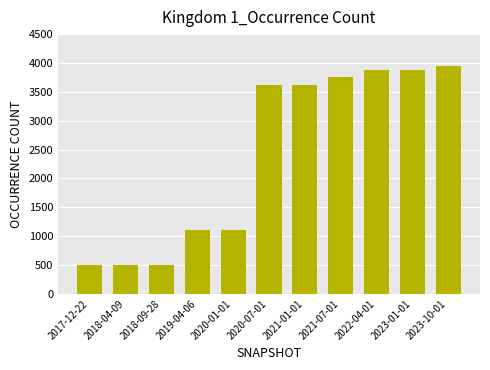

Between 2021-07-01 and 2022-04-01, which is larger?

2022-04-01